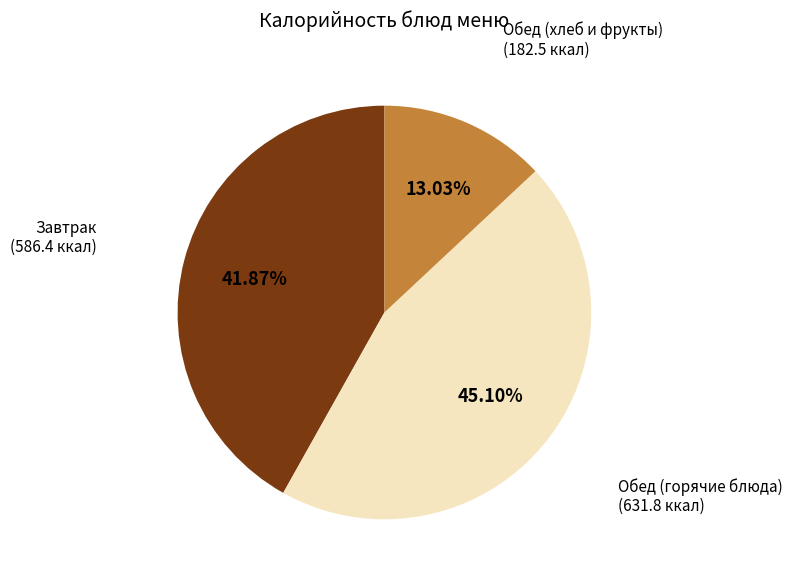

Count the number of slices in the pie.

3